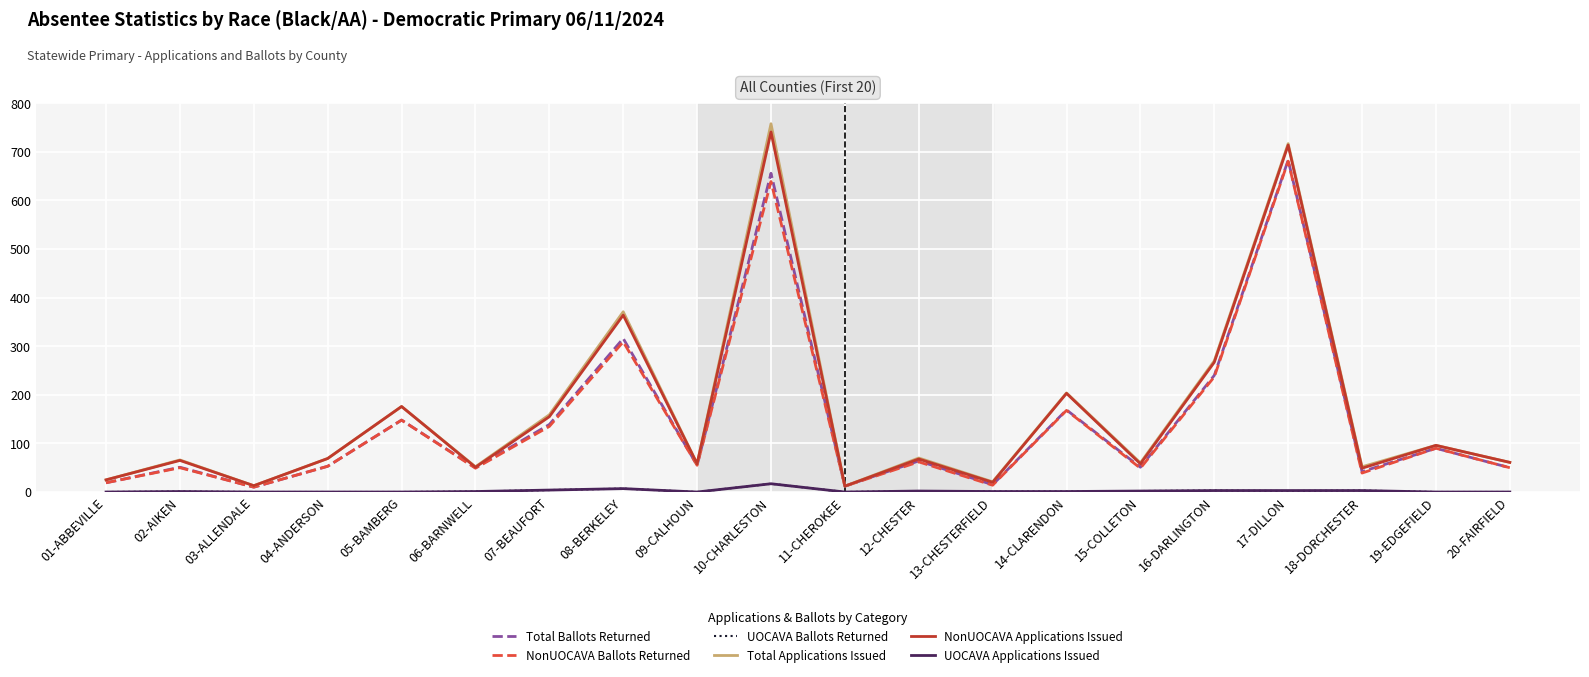

True or false: NonUOCAVA Ballots Returned has more than 0 interior local peaks.

True